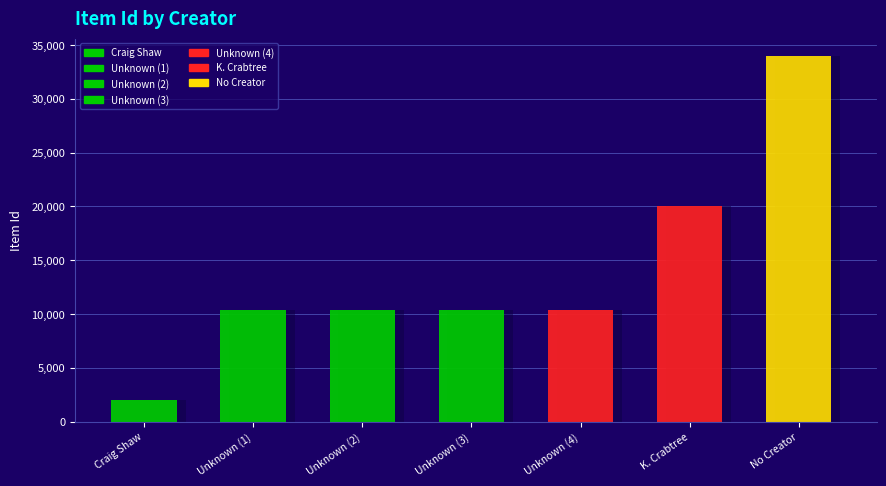

Read the value at Unknown.

10401